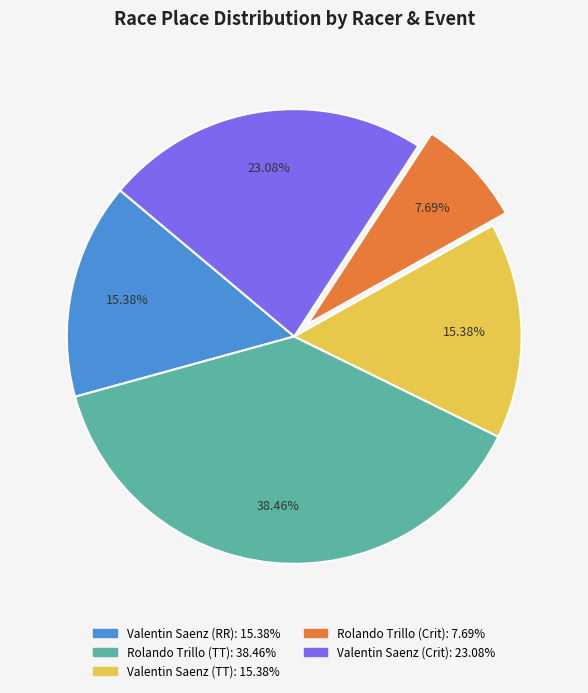

Does Valentin Saenz (Crit) account for over 50% of the chart?

No